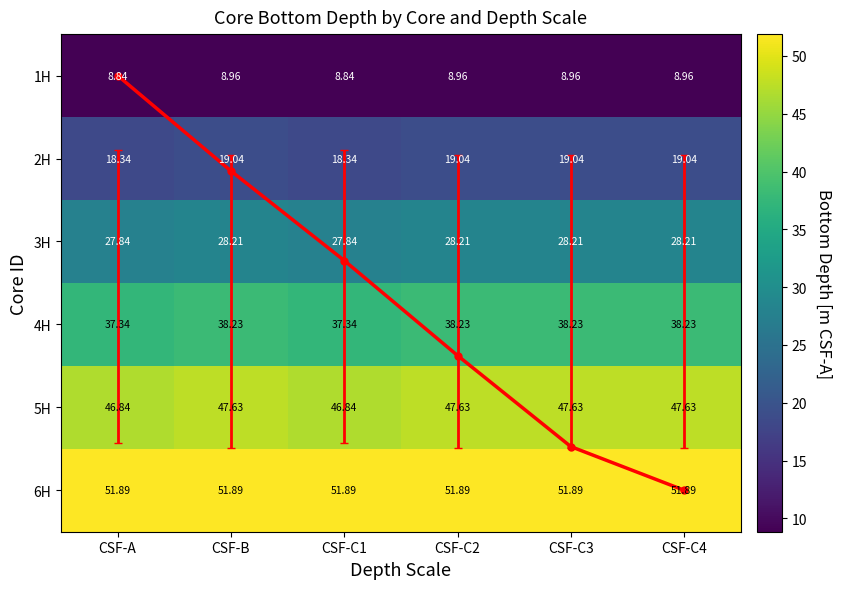

What is the difference between the maximum and second lowest values in the 3H series?

0.4